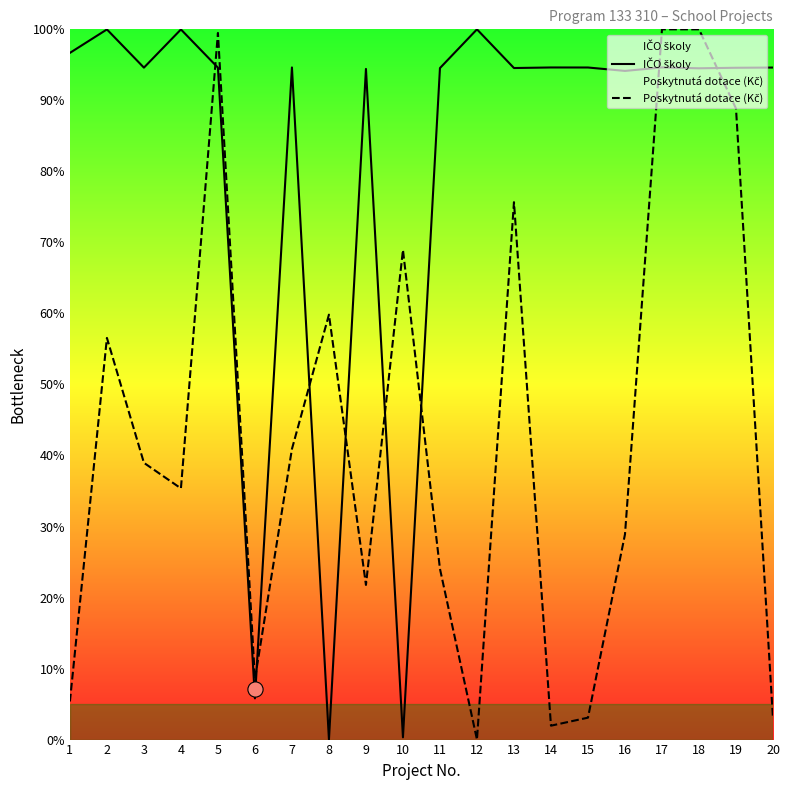

Which series has the widest spread of Y values?

IČO školy